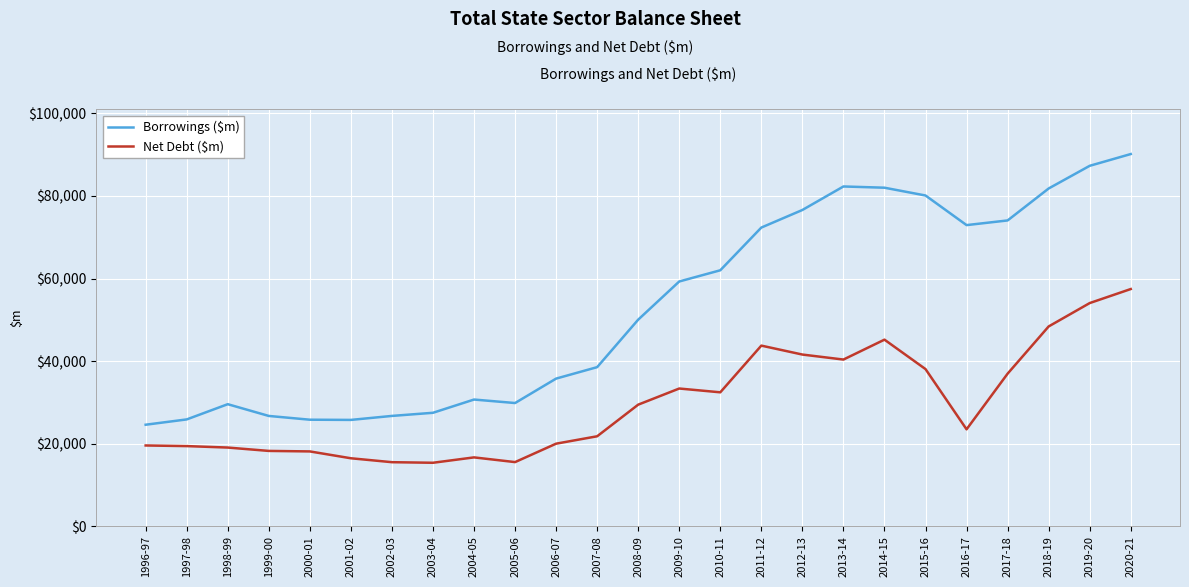

True or false: Net Debt ($m) has a value of 19043 at 1998-99.

True